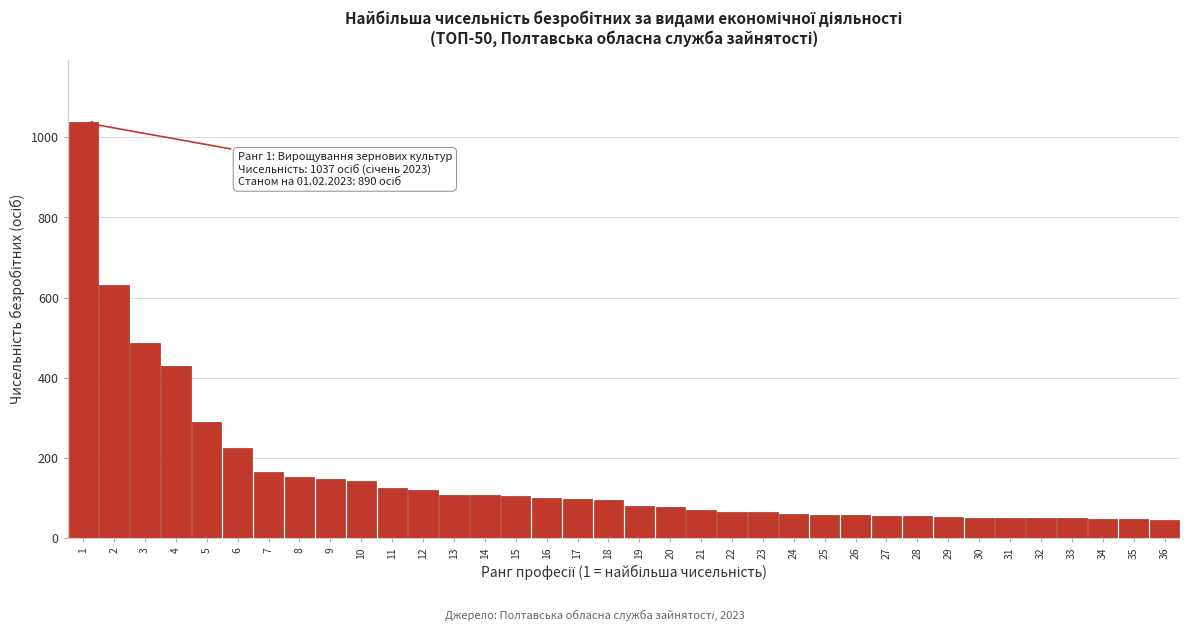

What is the greatest value displayed?

1037